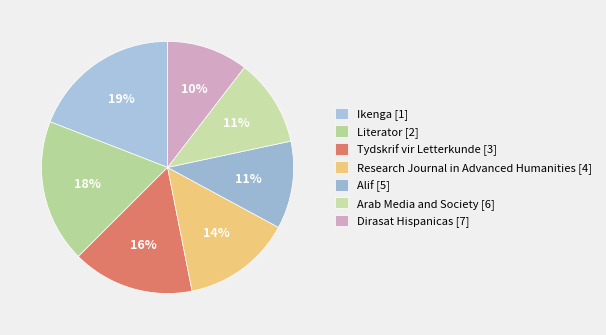

How many segments does this pie chart have?

7